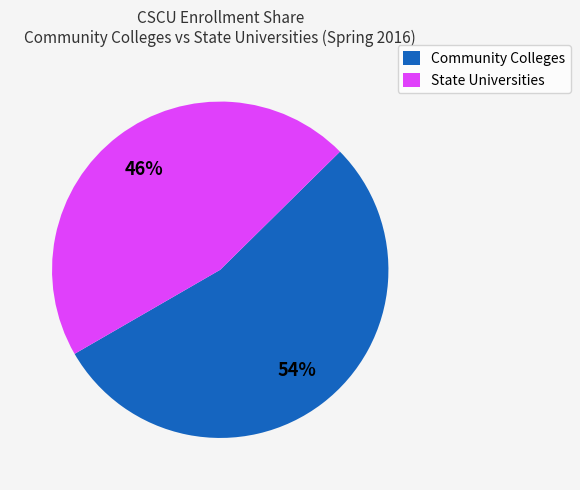

Is it true that State Universities is 46% of the pie?

True